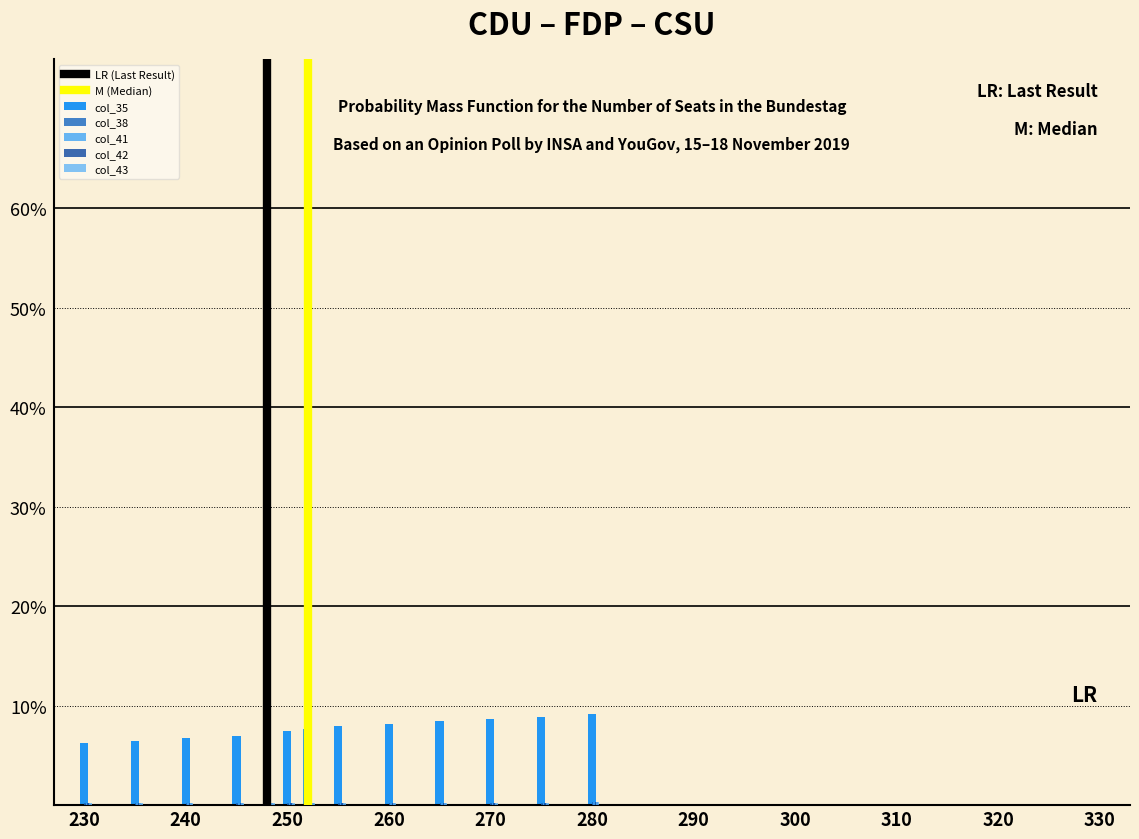

List the series in order of their peak value, lowest first.

col_43, col_42, col_38, col_35, col_41